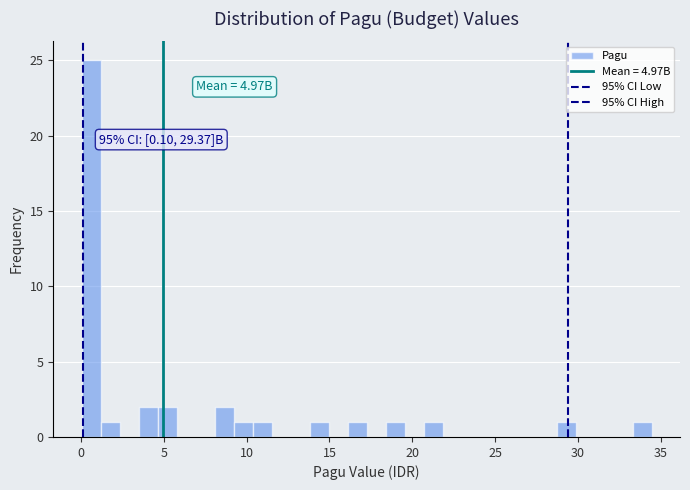

Around what value on the x-axis is the tallest bar? Give the approximate position of its centre, as read against the axis.

0.5